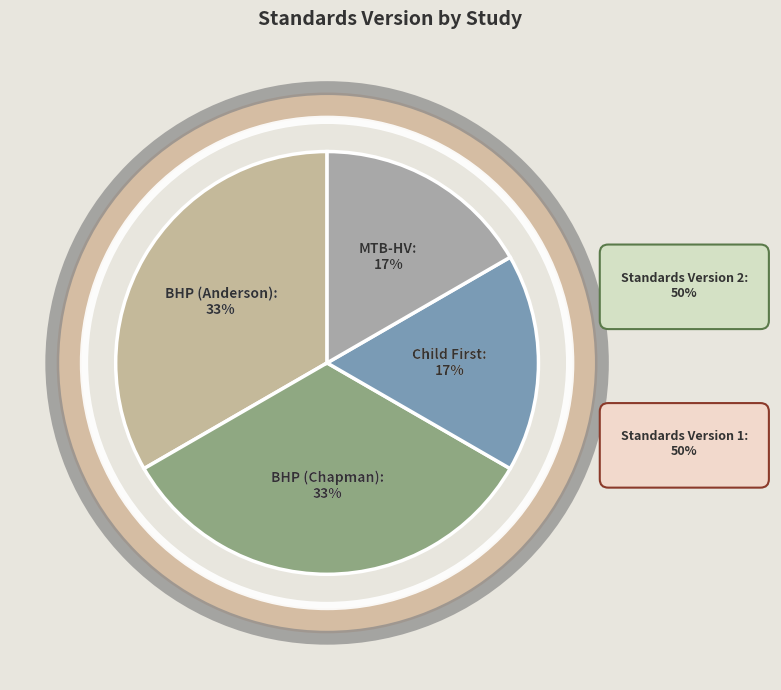

How many segments does this pie chart have?

4